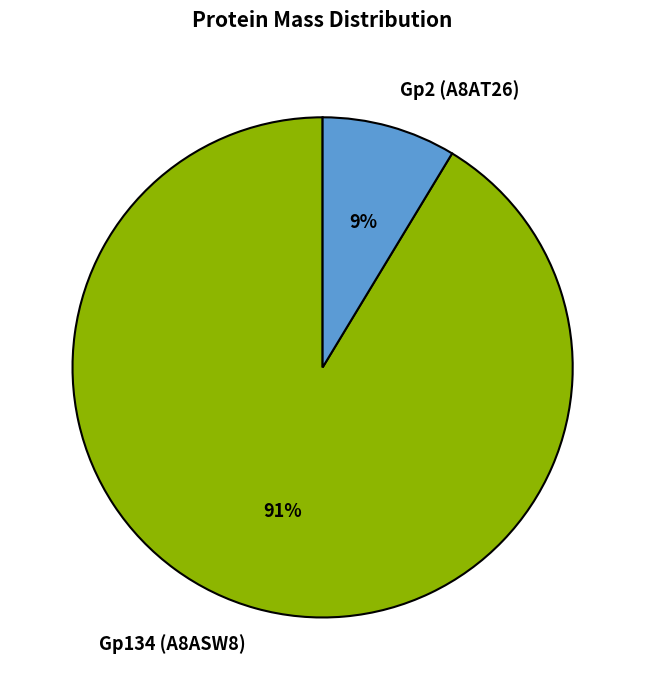

The Gp134 (A8ASW8) slice represents 91% of the pie. True or false?

True